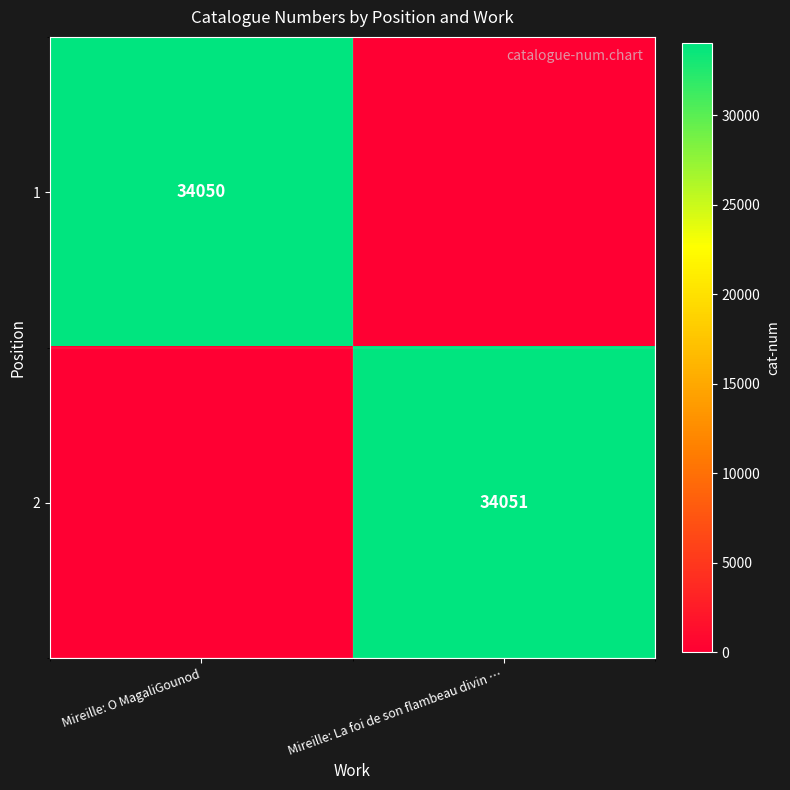

True or false: 2 has a value of 46356 at Mireille: La foi de son flambeau divin ….

False